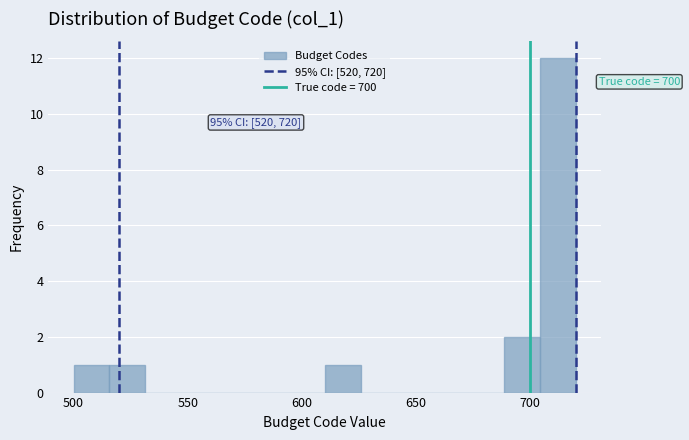

Around what value on the x-axis is the tallest bar? Give the approximate position of its centre, as read against the axis.

710